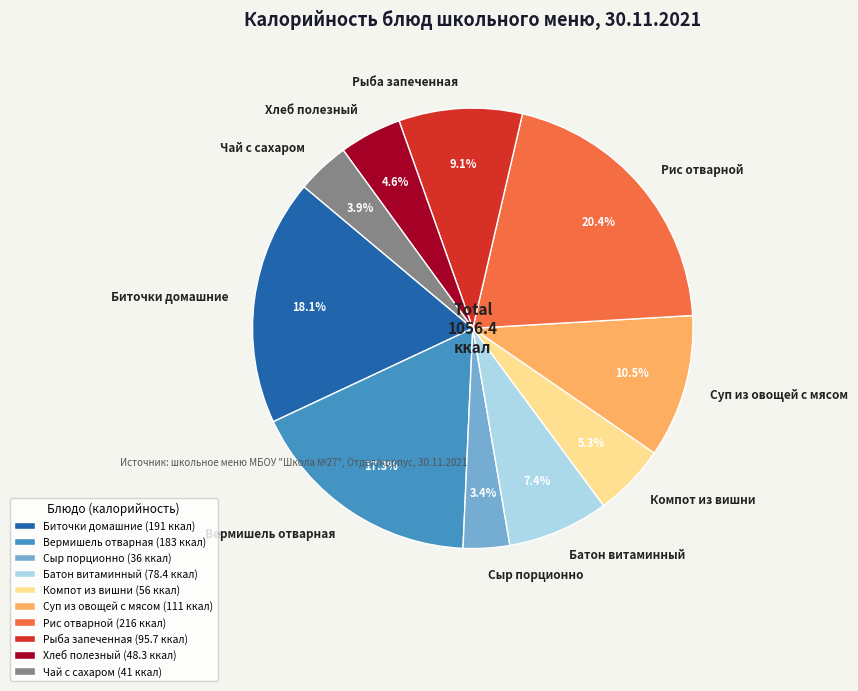

Does any single category account for the majority?

No